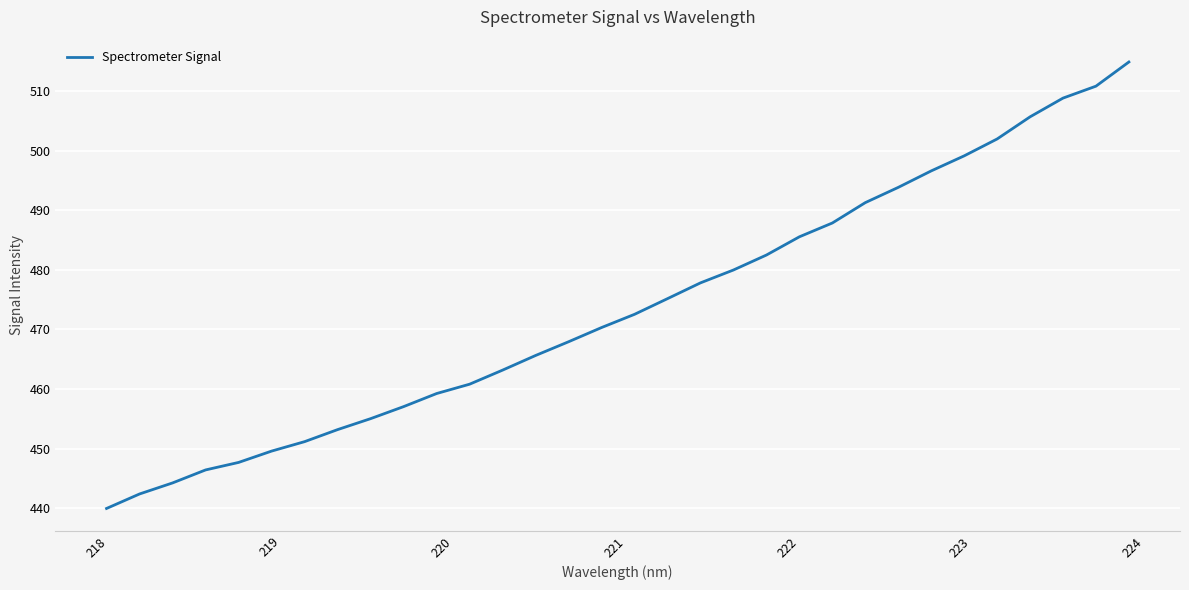

How many series are shown in this chart?

1